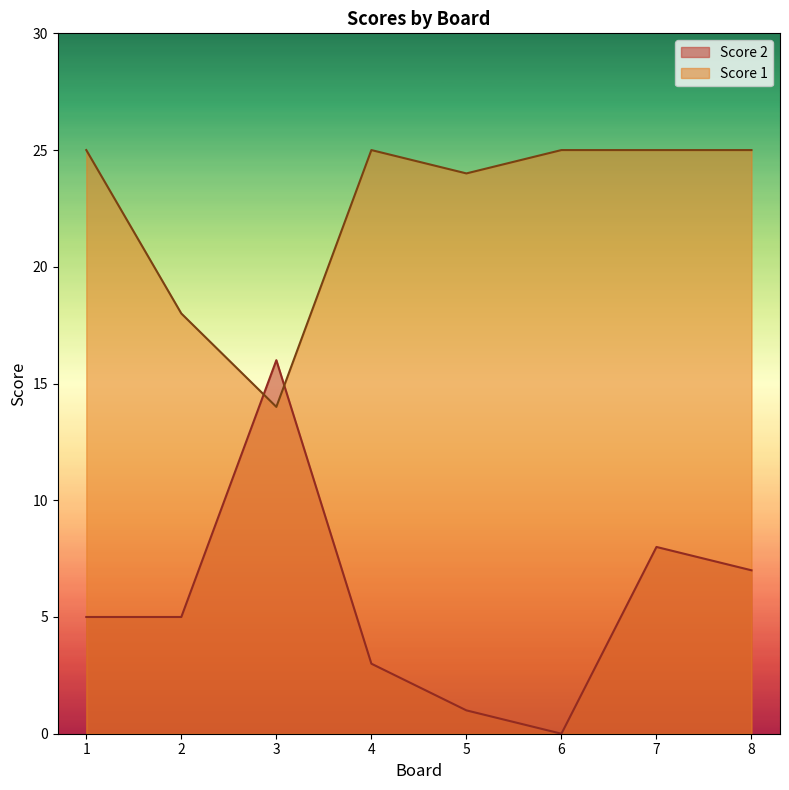

What is the difference between the Score 2 values at 5 and 7?

7